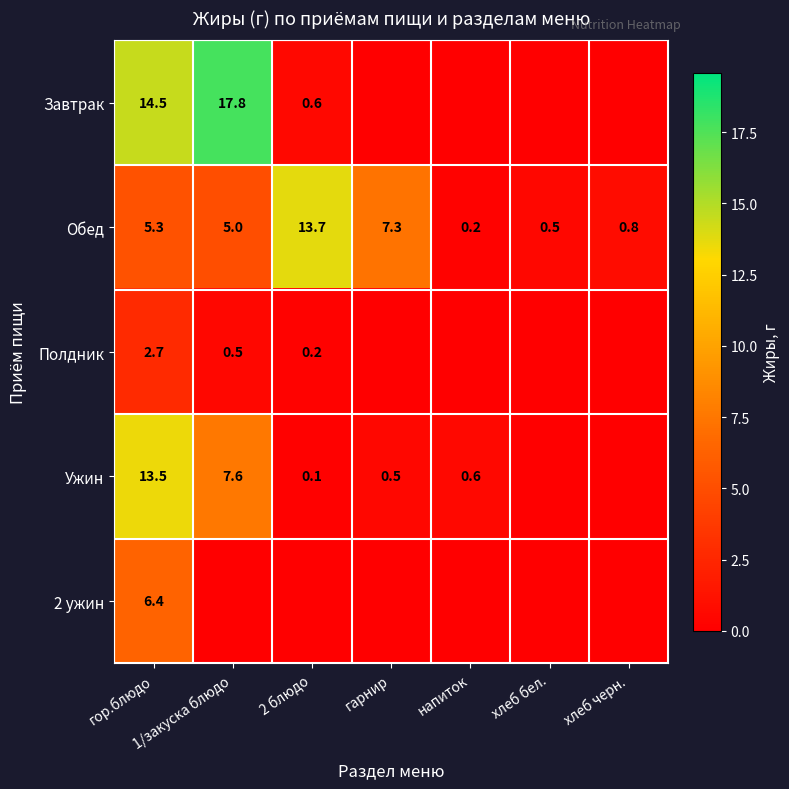

How many data points does each series have?

7